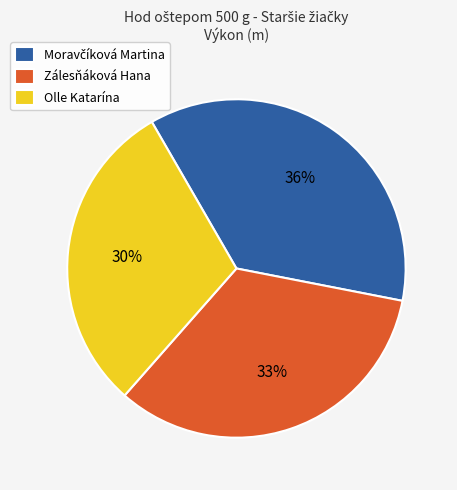

To the nearest percent, what is the combined percentage of Zálesňáková Hana and Olle Katarína?

64%